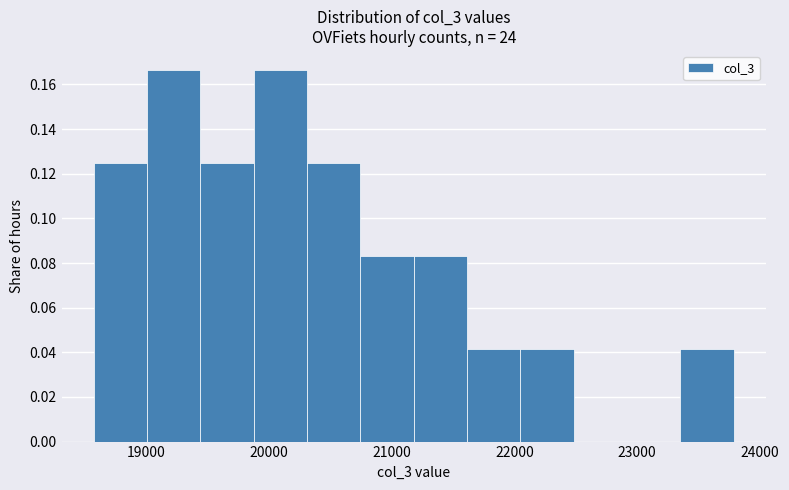

How tall is the bar that spans 19900 to 20300 on the x-axis? Neither the bar edges nor the heights are printed on the chart, so give them approximately, as read against the axes.

0.166